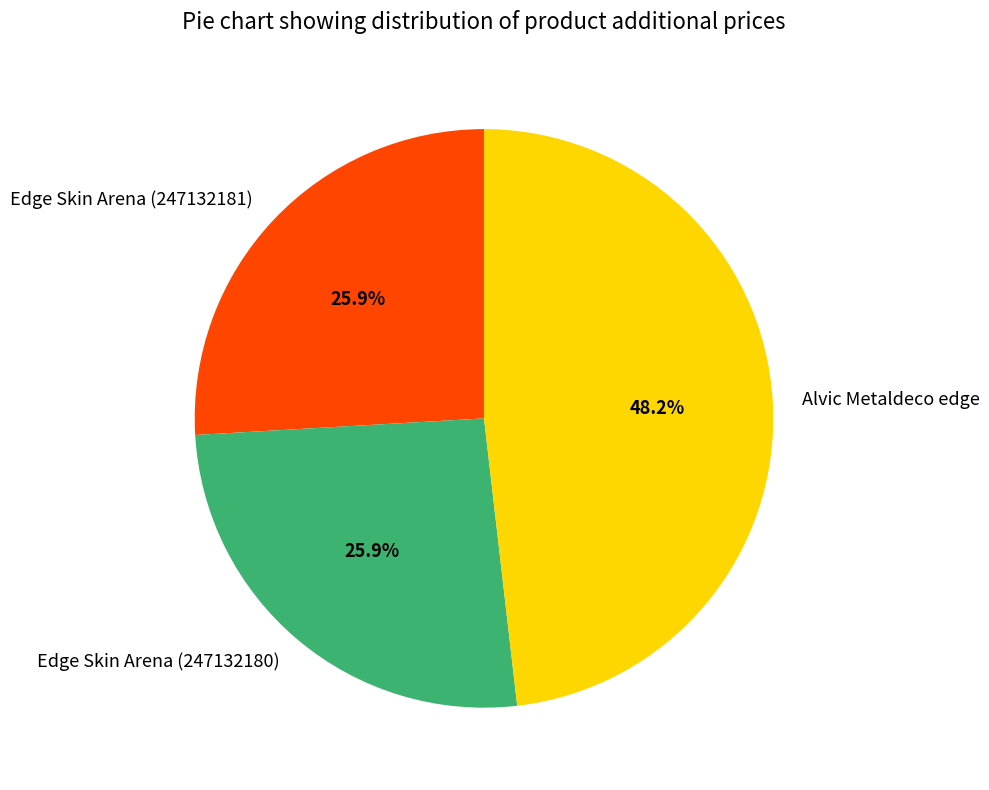

Count the number of slices in the pie.

3